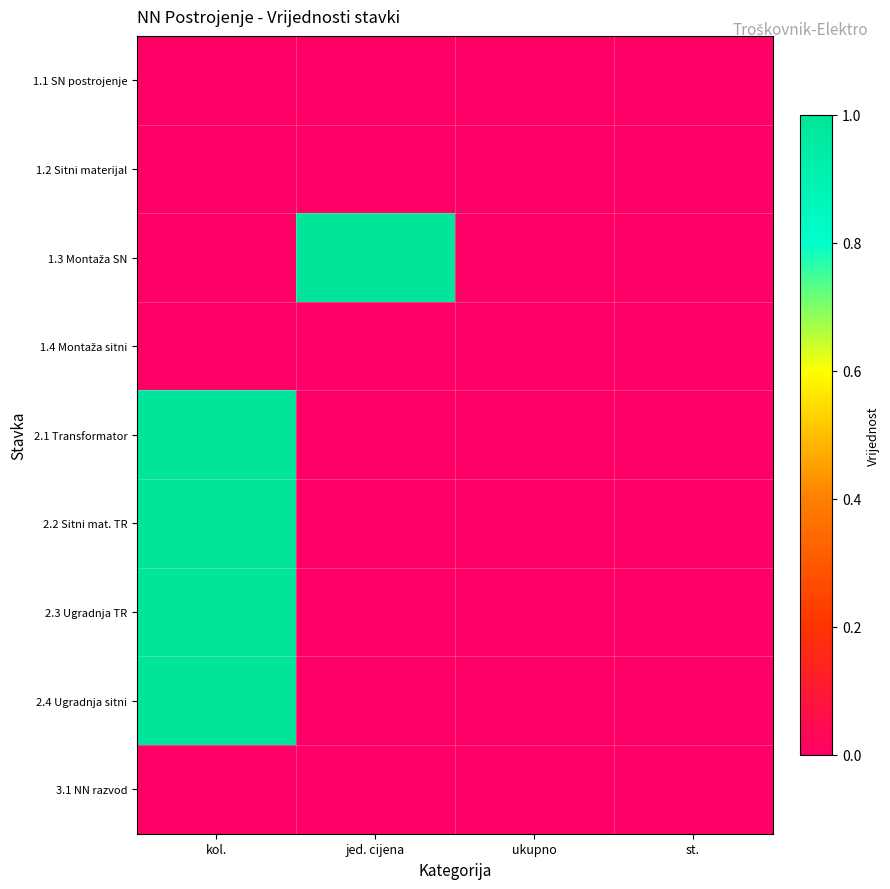

Which series changed the most between ukupno and st.?

1.1 SN postrojenje